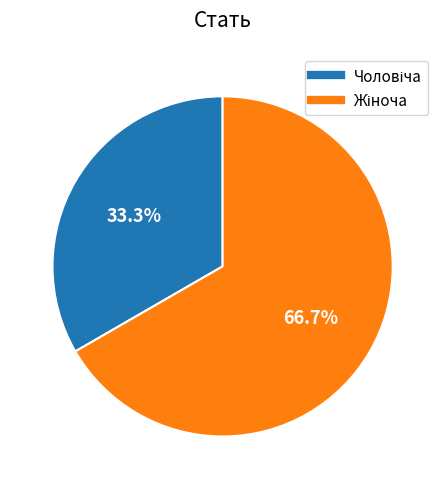

Does any single category account for the majority?

Yes